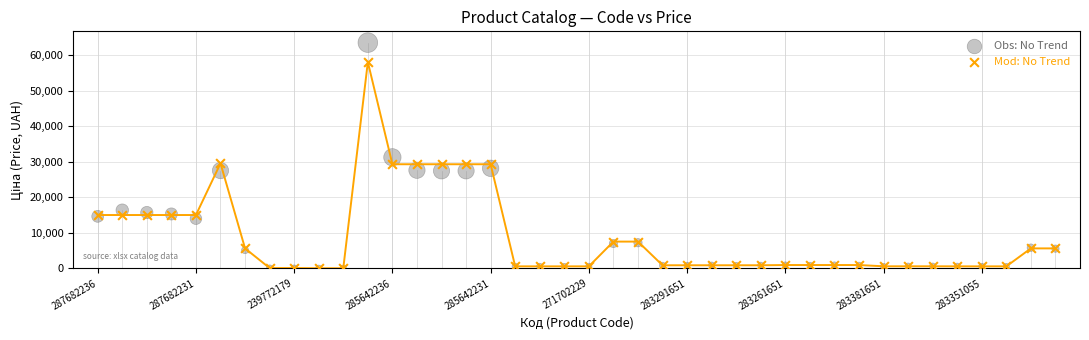

What are all the series names shown in the legend?

Obs: No Trend, Mod: No Trend